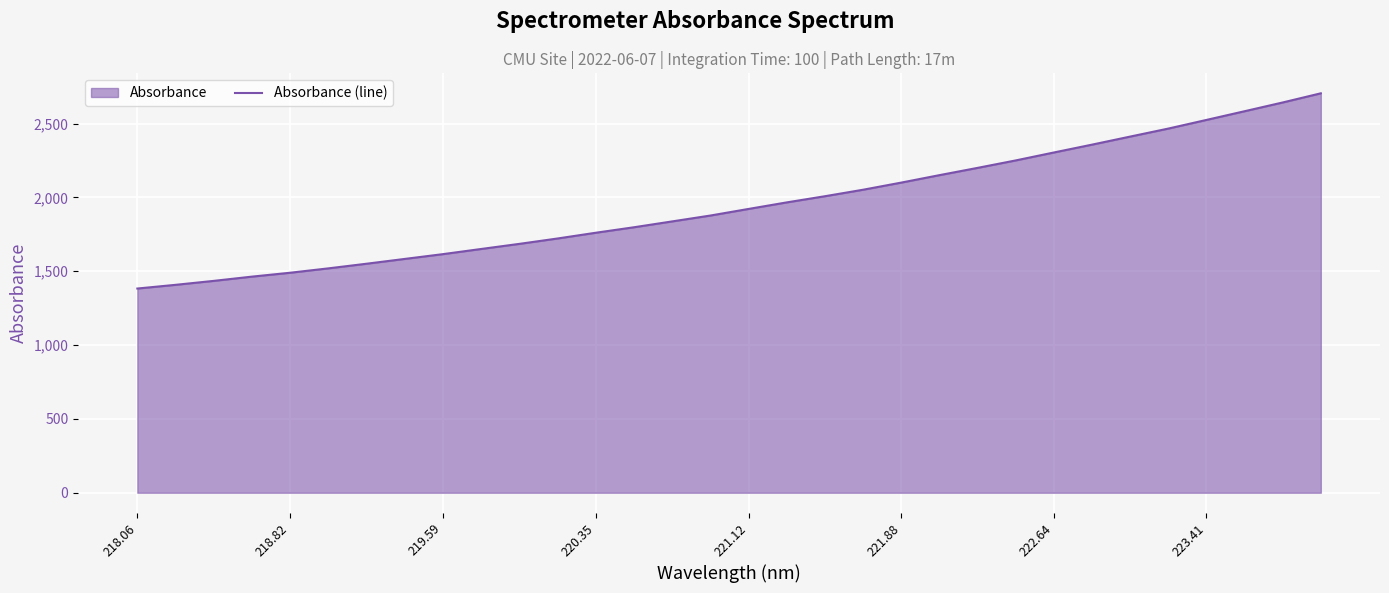

The value at 220.35 is 671.4. True or false?

False